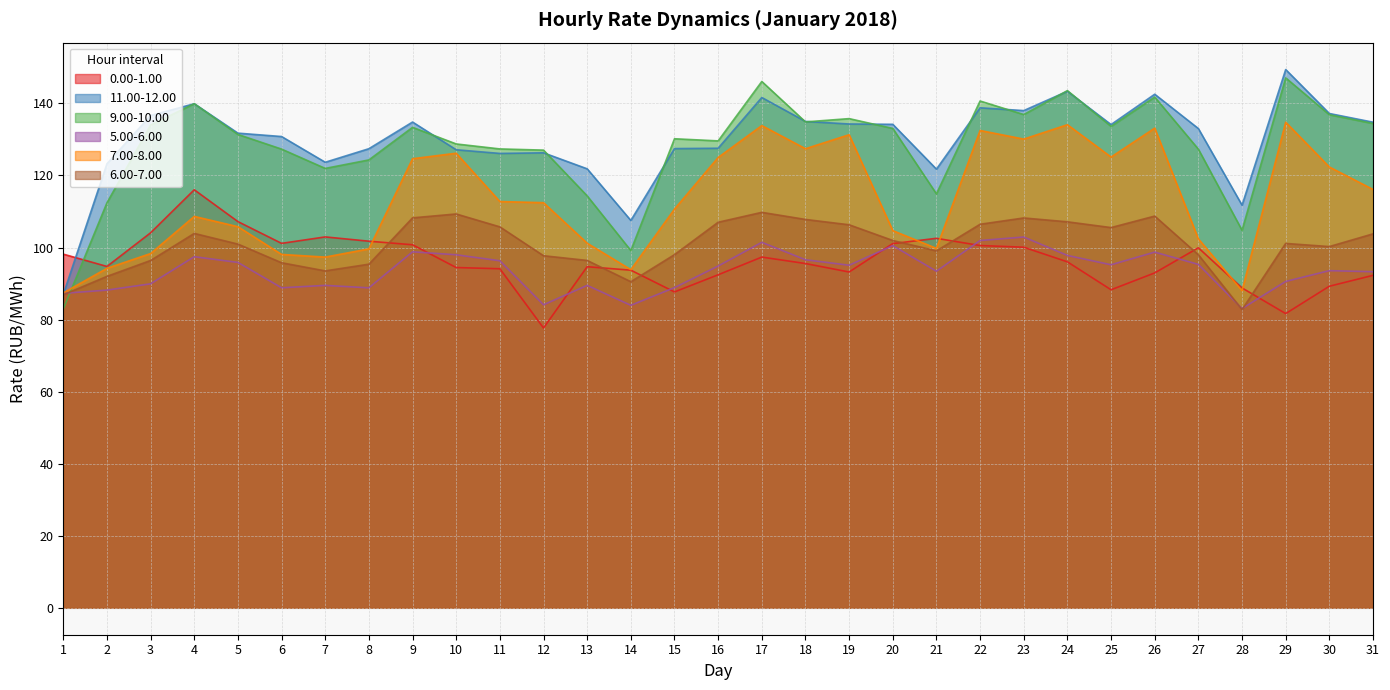

Does the chart have visible grid lines?

Yes